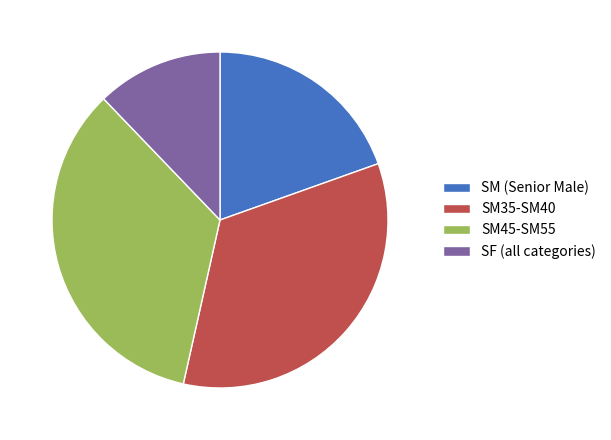

Which category has the smallest portion of the pie?

SF (all categories)